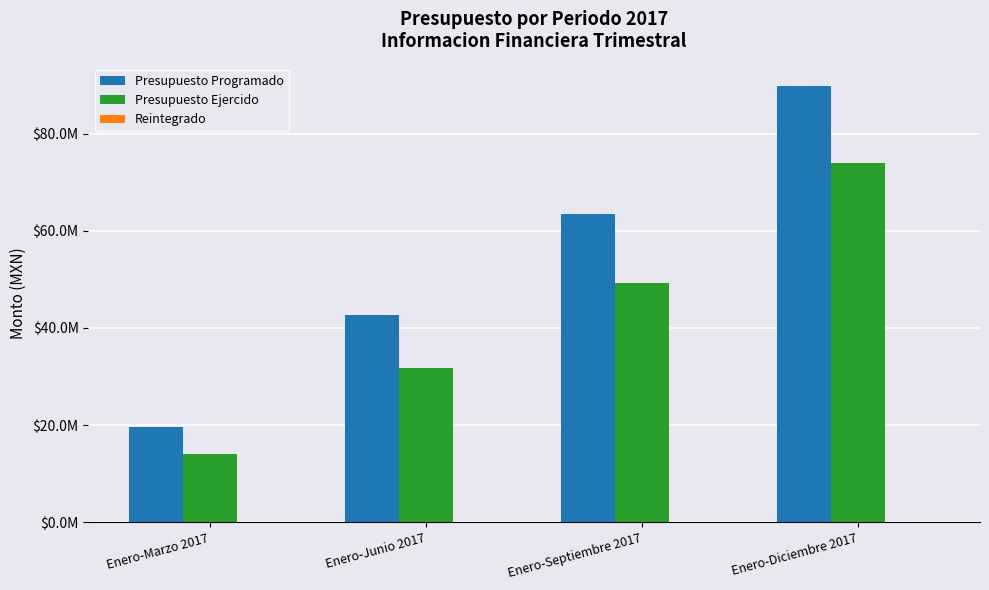

Are the bars horizontal?

No